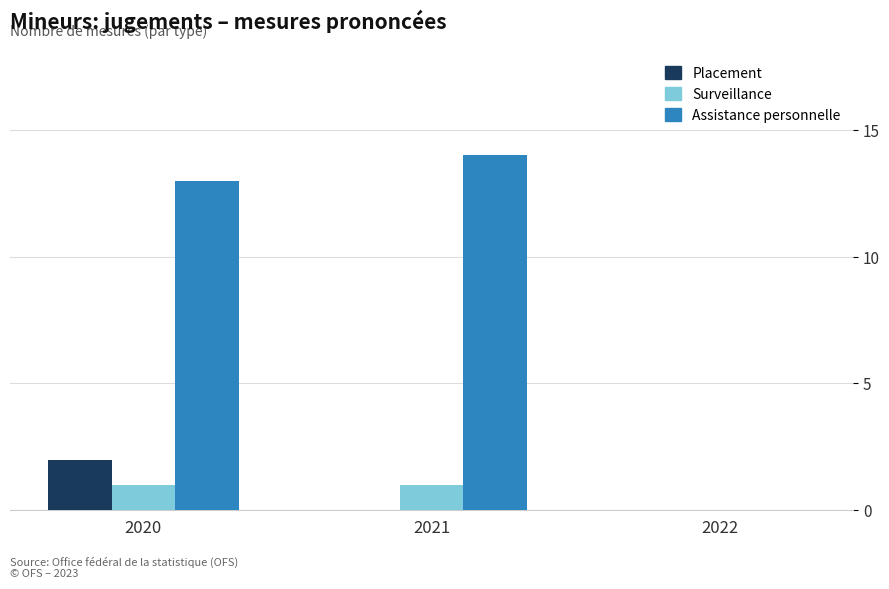

Which series changed the most between 2020 and 2022?

Assistance personnelle